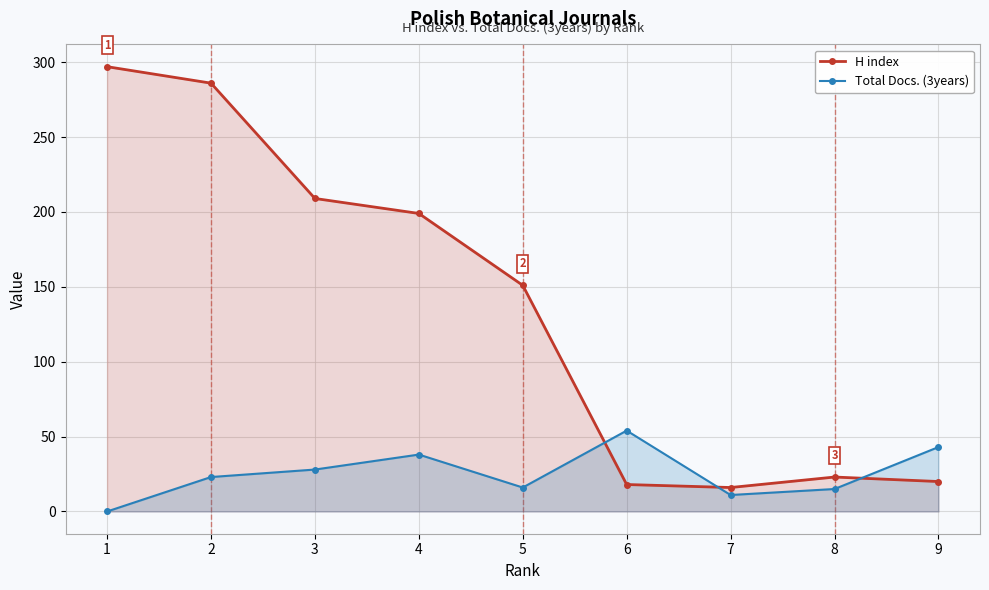

Which has a higher value, 3 or 8?

3